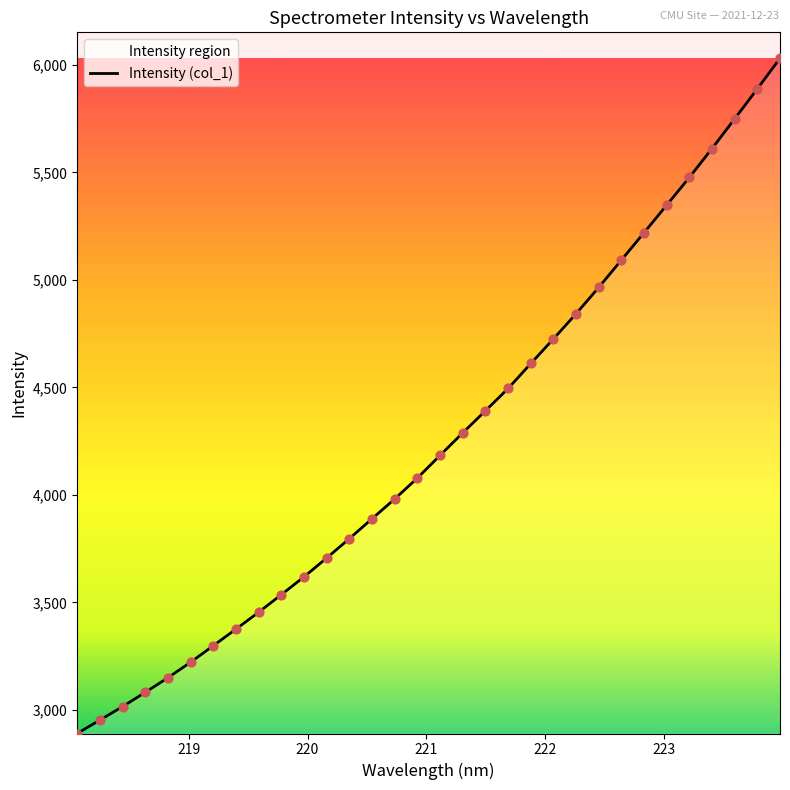

What is the difference between the maximum and minimum values?

3140.5